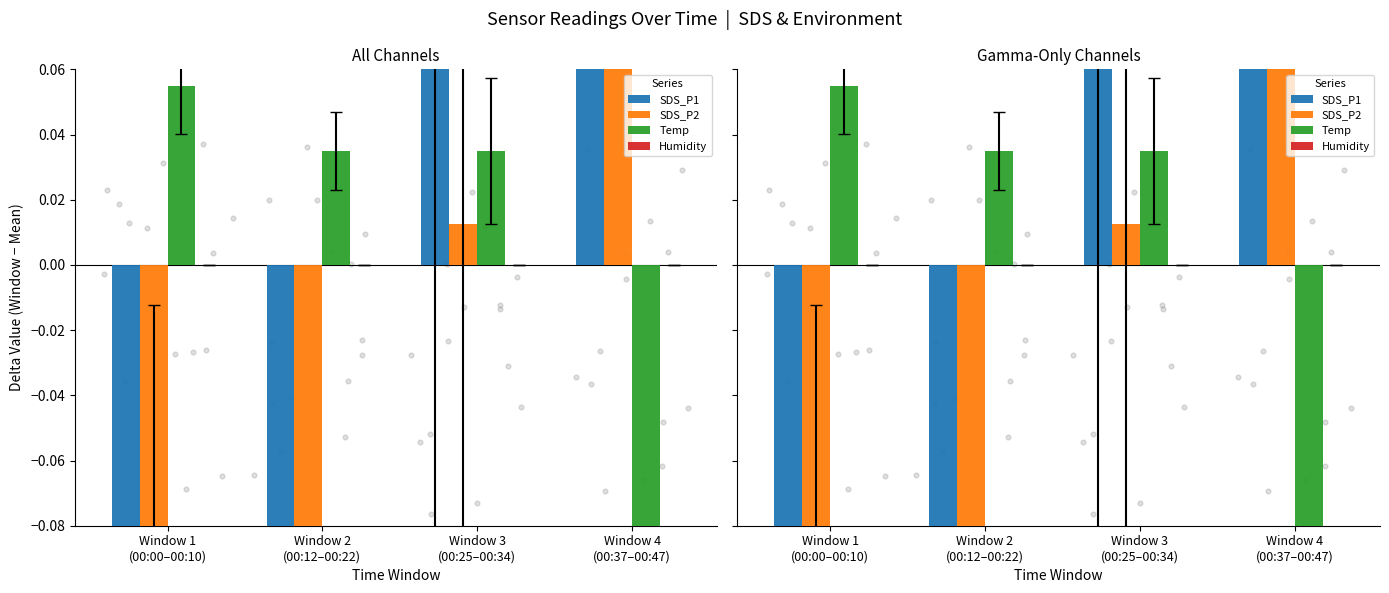

At which category is the sum across all series the highest?

Window 4
(00:37–00:47)